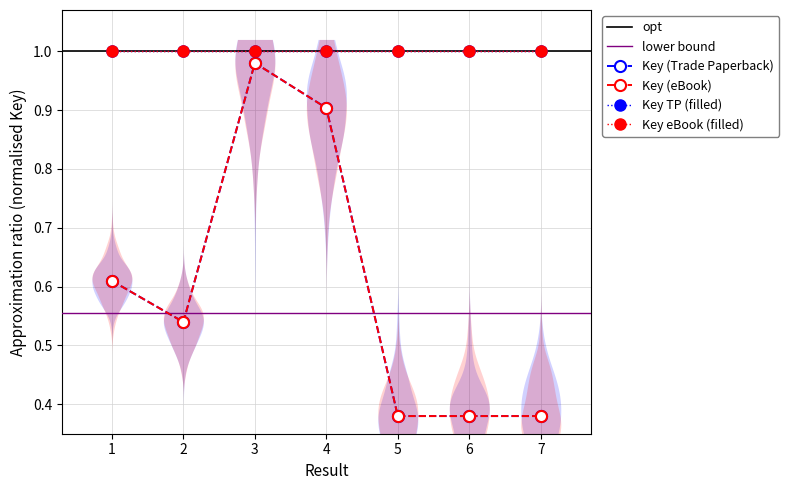

Which label corresponds to the largest value in the chart?

3